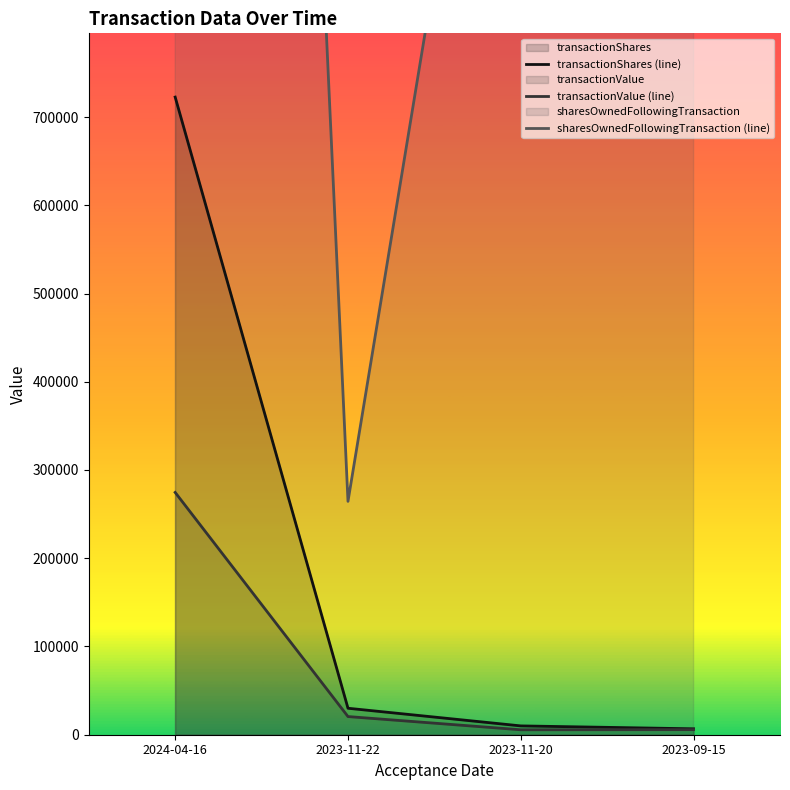

Is the value of transactionShares (line) at 2023-09-15 greater than the value of sharesOwnedFollowingTransaction (line) at 2023-09-15?

No